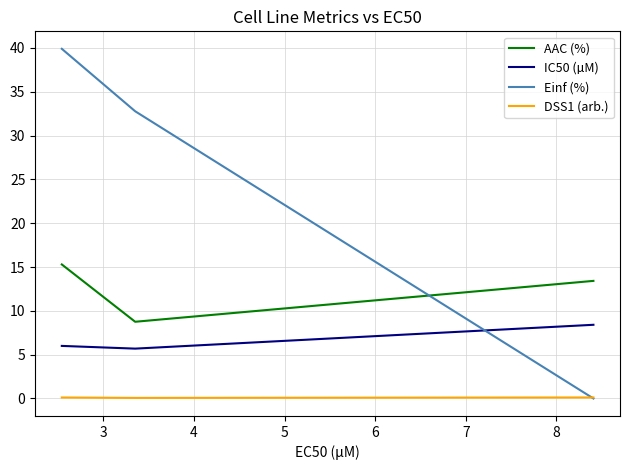

What is the greatest value displayed?

39.9